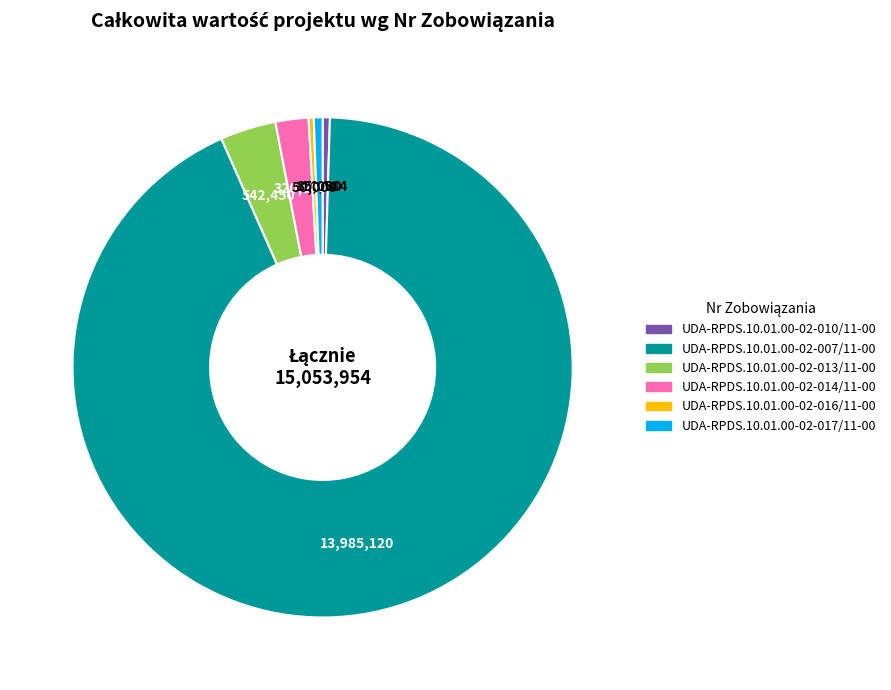

Is there a majority slice in this chart?

Yes